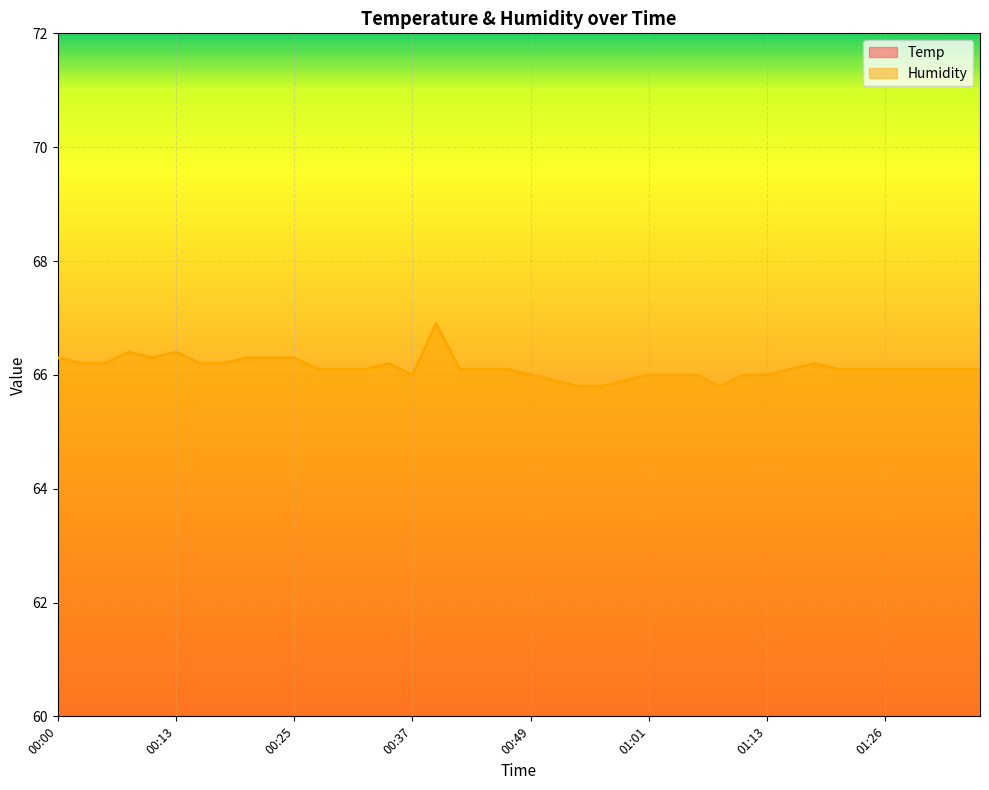

What is the sum of the Temp values at 00:13 and 01:06?

41.4